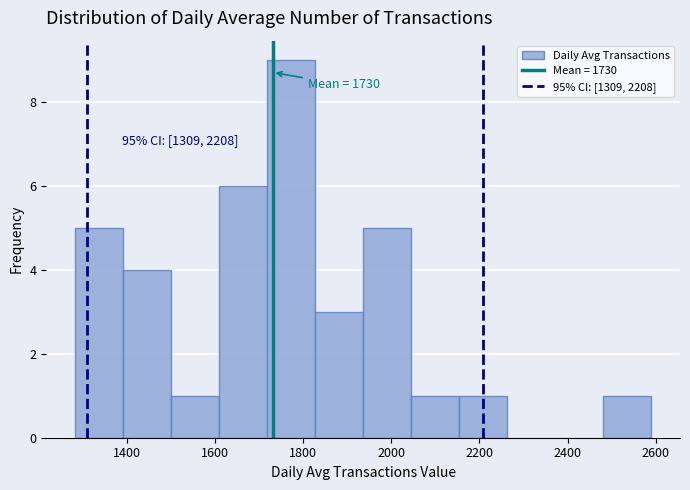

Which range on the x-axis has the tallest bar?

1720 to 1820